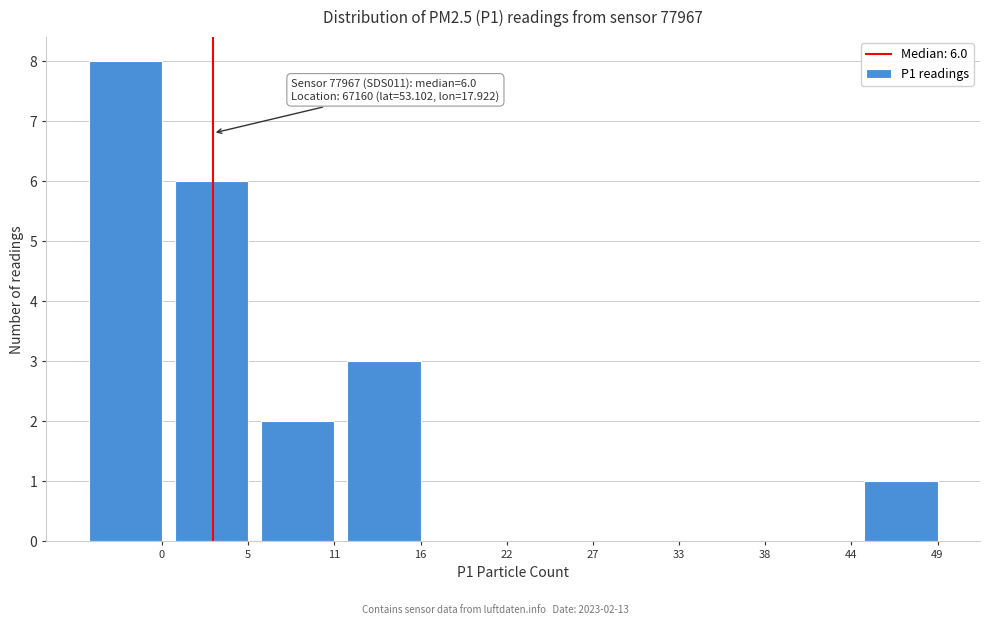

Reading left to right, transcribe all the data shown in this chart.

0=8	5=6	11=2	16=3	22=0	27=0	33=0	38=0	44=0	49=1